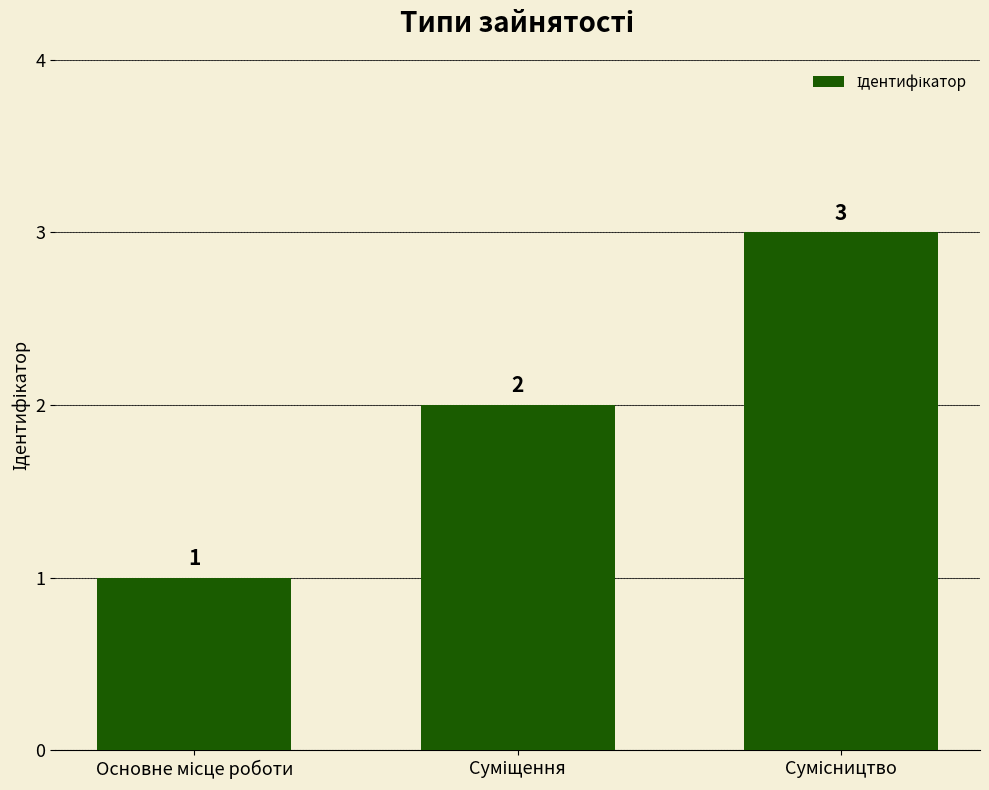

What is the difference between the second highest and minimum values?

1